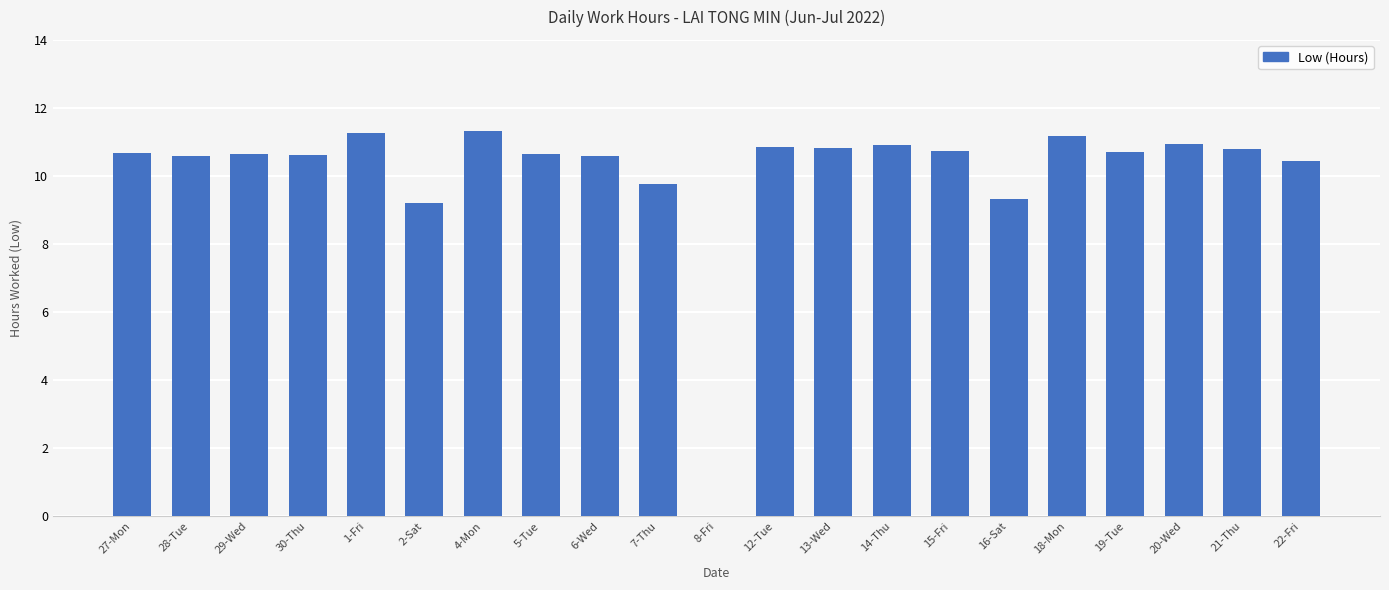

Which has a higher value, 4-Mon or 2-Sat?

4-Mon